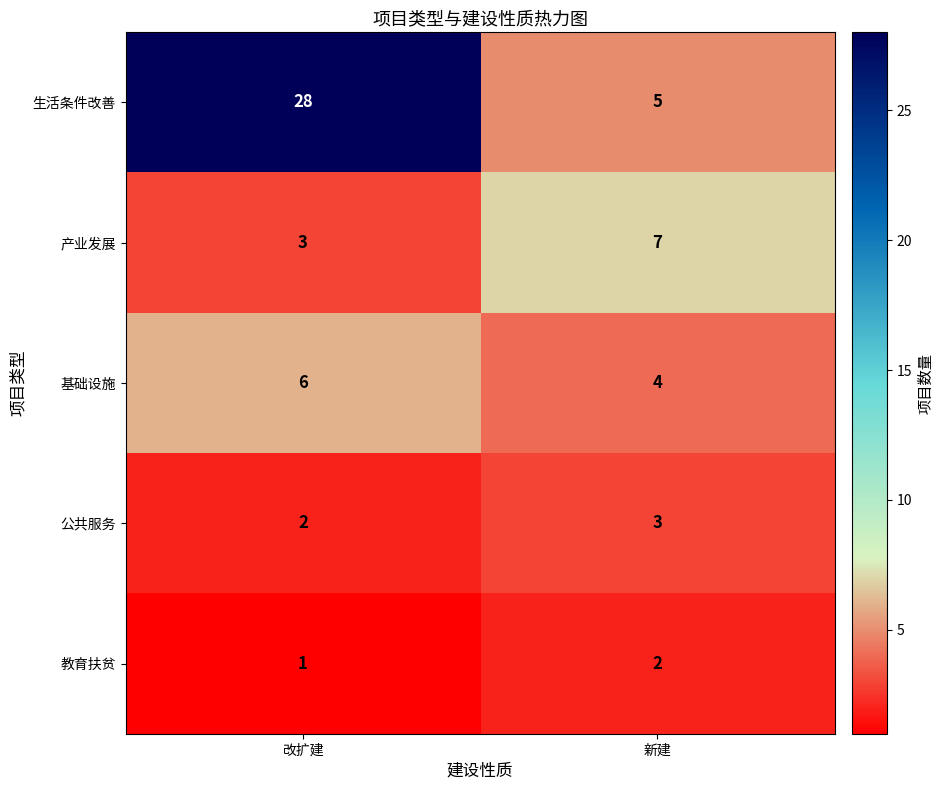

Between 改扩建 and 新建, which series saw the biggest shift?

生活条件改善